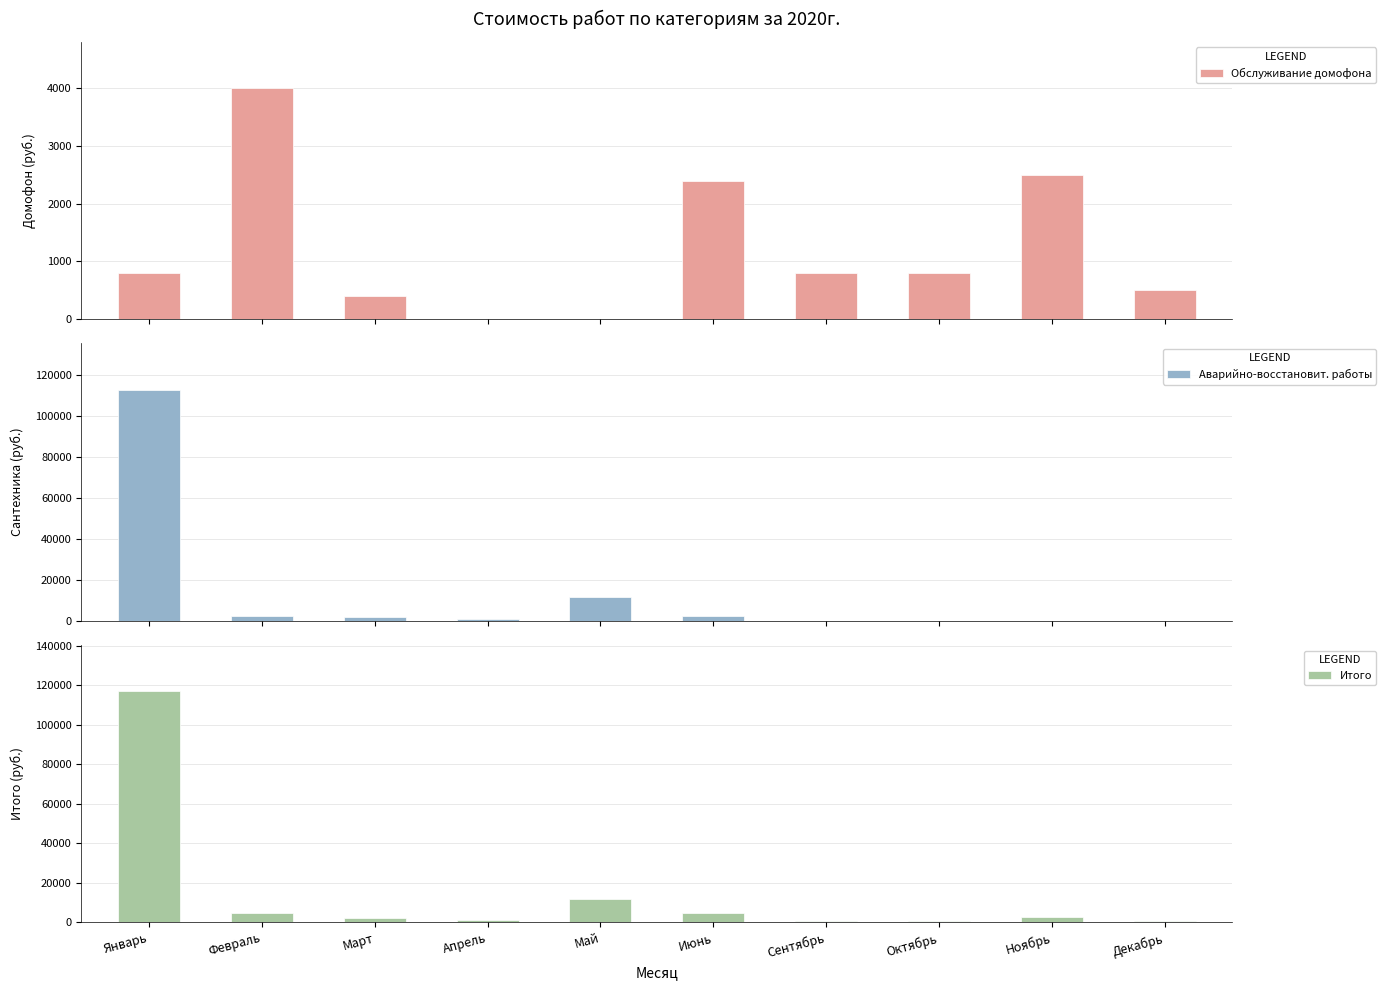

Which series changed the most between Май and Ноябрь?

Аварийно-восстановит. работы